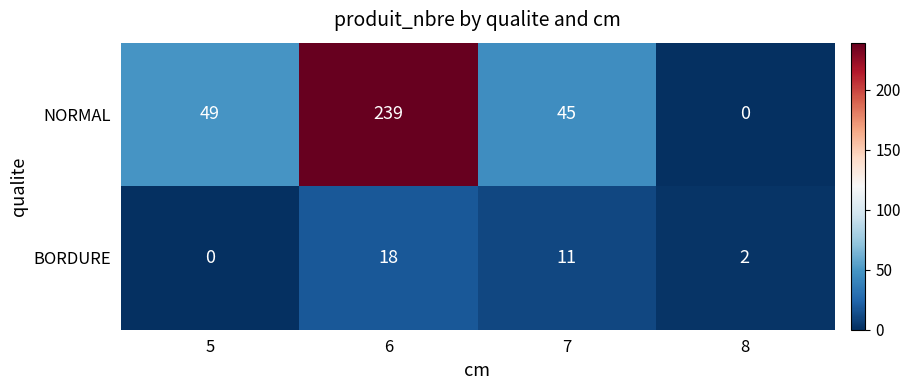

What is the spread (max minus min) of values at 5?

49